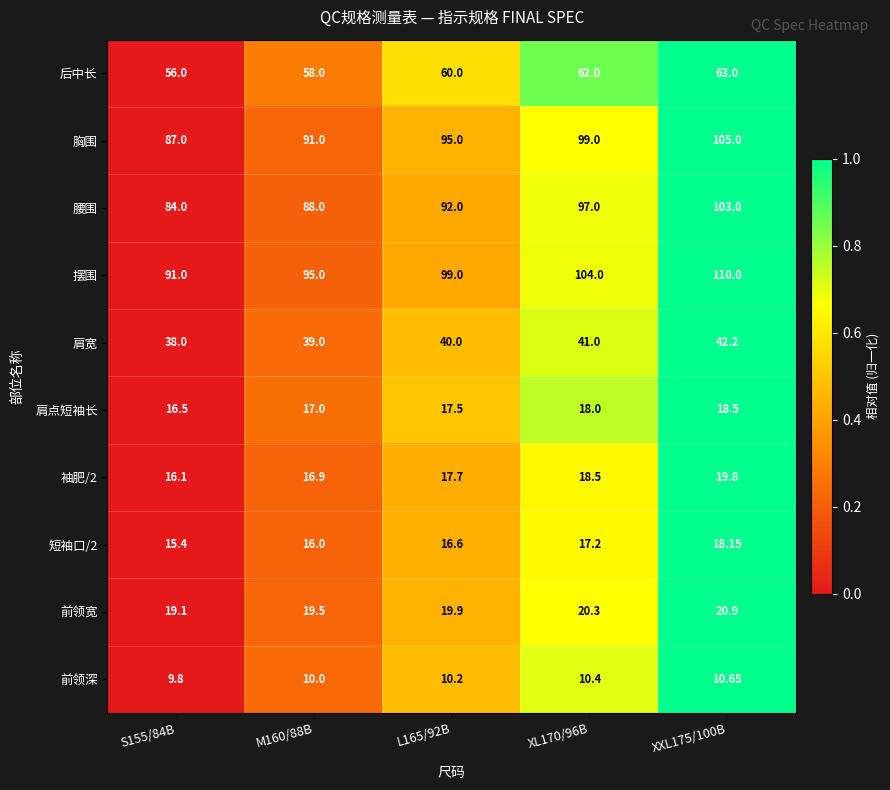

Is the value of 短袖口/2 at XXL175/100B greater than the value of 腰围 at M160/88B?

No